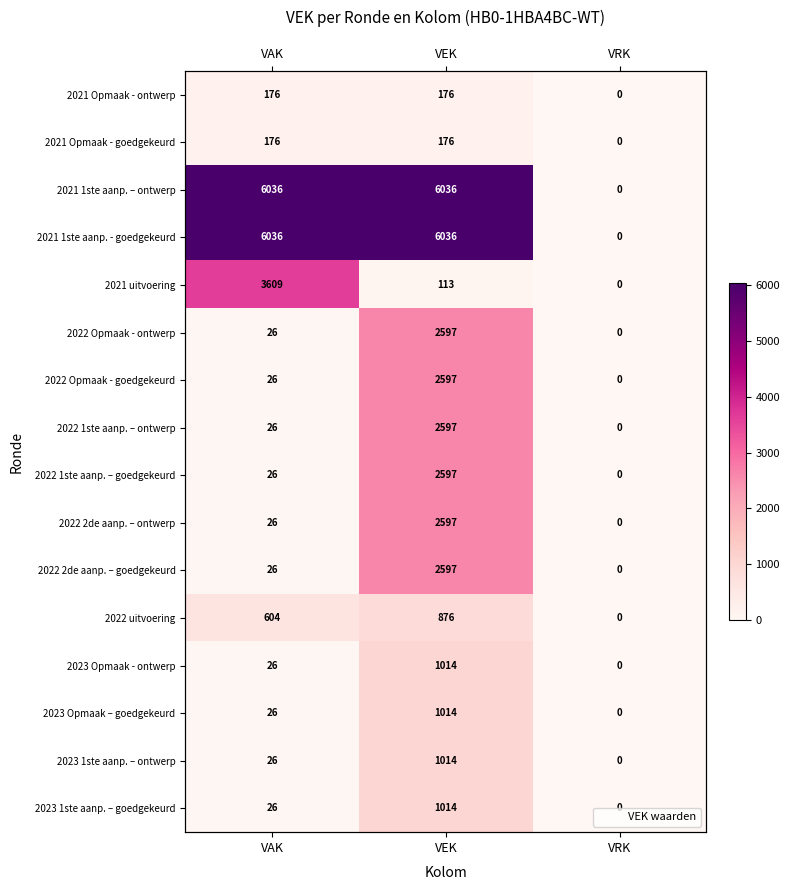

Is it true that 2023 Opmaak - ontwerp equals -539 at VRK?

False